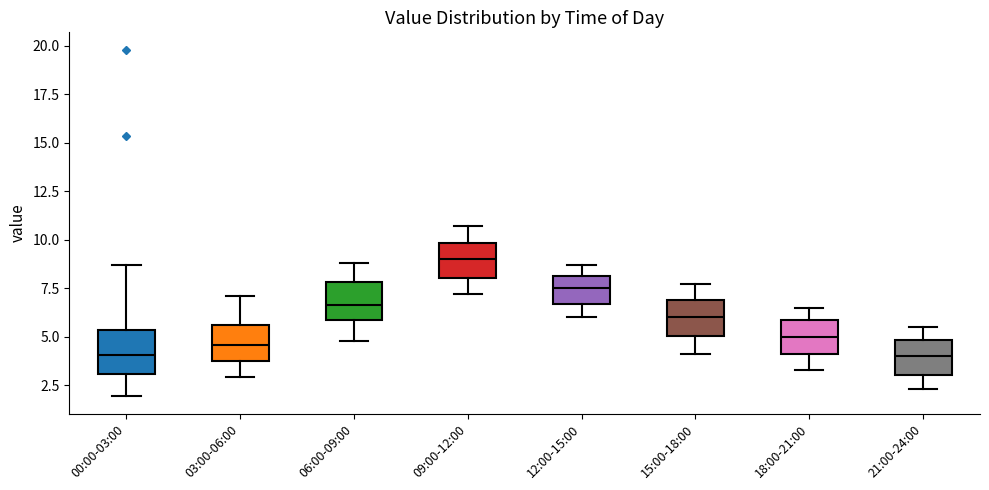

Reading left to right, transcribe this box plot: for each box, give where its median line is, the range the box spans, and where its two whiskers end, as read against the y-axis. The values are not printed on the chart, so give them approximately, as read against the axis.

00:00-03:00: median 4.0, box 3.0 to 5.5, whiskers 2.0 to 8.5
03:00-06:00: median 4.5, box 4.0 to 5.5, whiskers 3.0 to 7.0
06:00-09:00: median 6.5, box 6.0 to 8.0, whiskers 5.0 to 9.0
09:00-12:00: median 9.0, box 8.0 to 10.0, whiskers 7.0 to 10.5
12:00-15:00: median 7.5, box 6.5 to 8.0, whiskers 6.0 to 8.5
15:00-18:00: median 6.0, box 5.0 to 7.0, whiskers 4.0 to 7.5
18:00-21:00: median 5.0, box 4.0 to 6.0, whiskers 3.5 to 6.5
21:00-24:00: median 4.0, box 3.0 to 5.0, whiskers 2.5 to 5.5